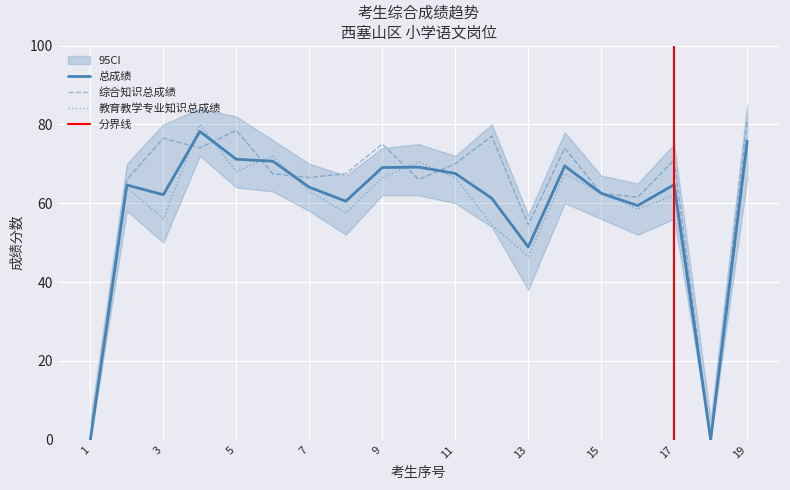

What is the difference between the 总成绩 values at 8 and 3?

1.6